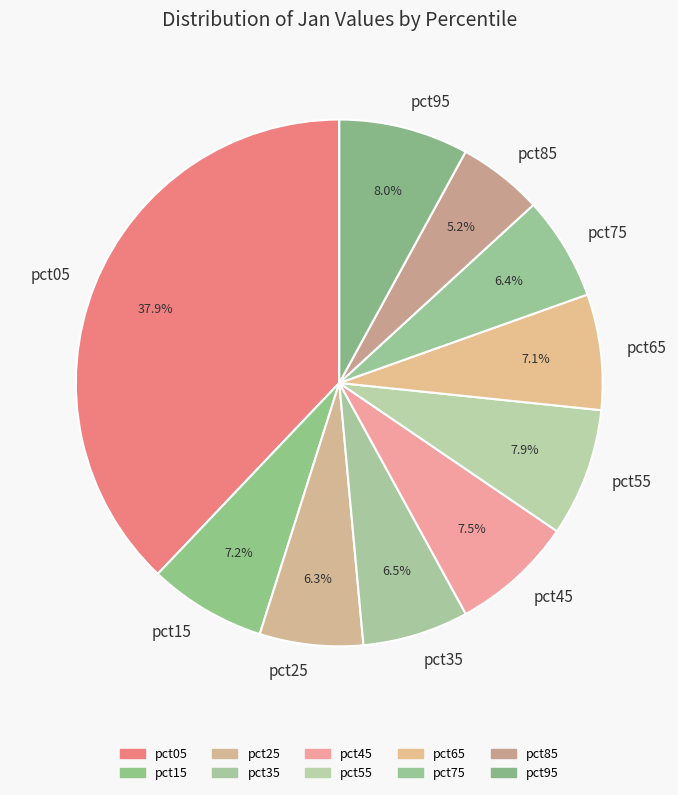

To the nearest percent, what is the combined percentage of pct95 and pct75?

14%